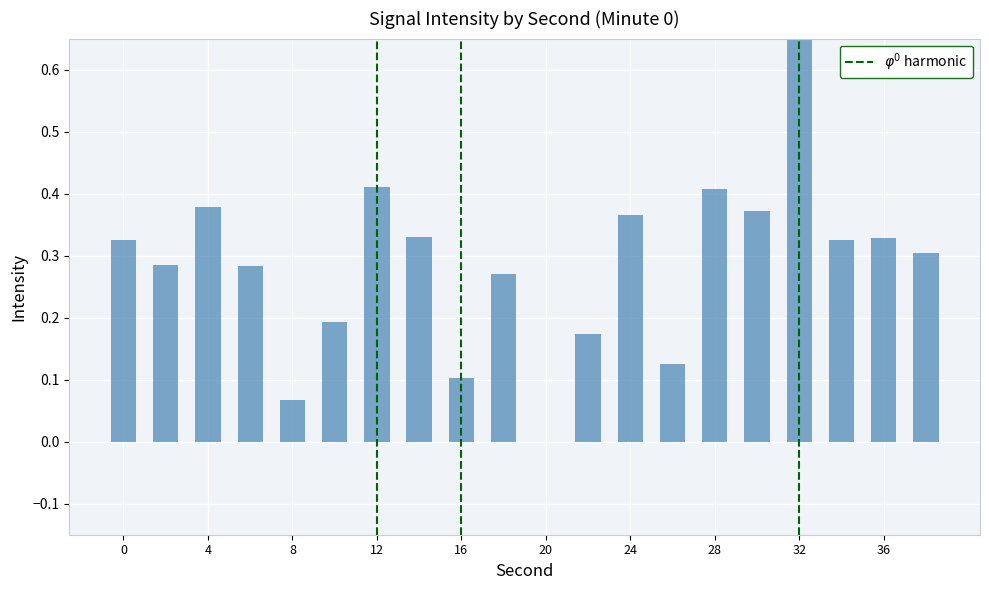

List the labels in order of value, largest first.

32, 12, 28, 4, 30, 24, 14, 36, 34, 0, 38, 2, 6, 18, 10, 22, 26, 16, 8, 20